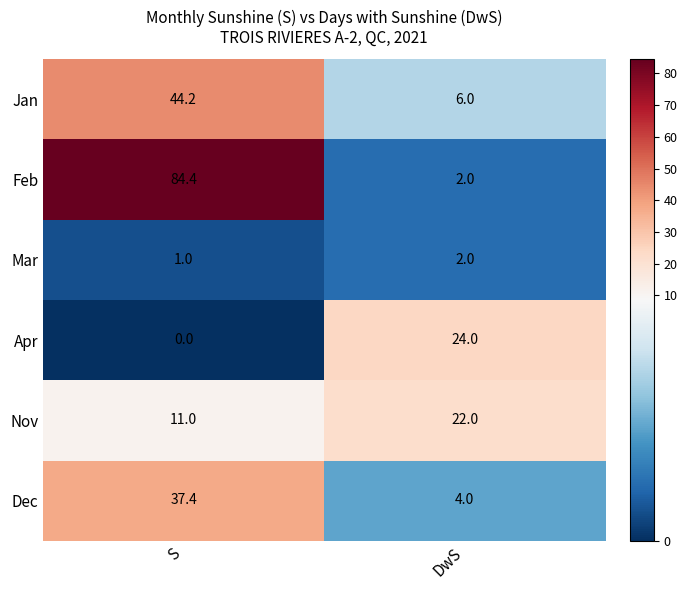

What is the total value across all series at DwS?

60.0